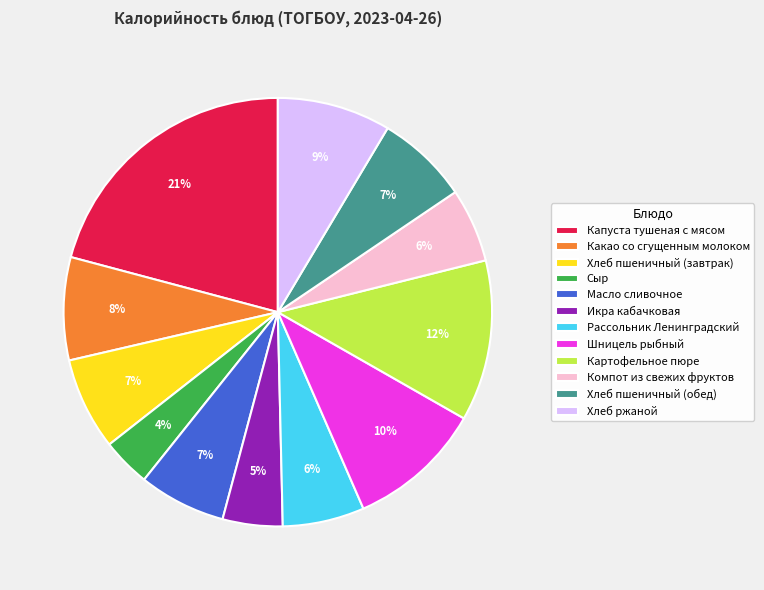

Count the number of slices in the pie.

12